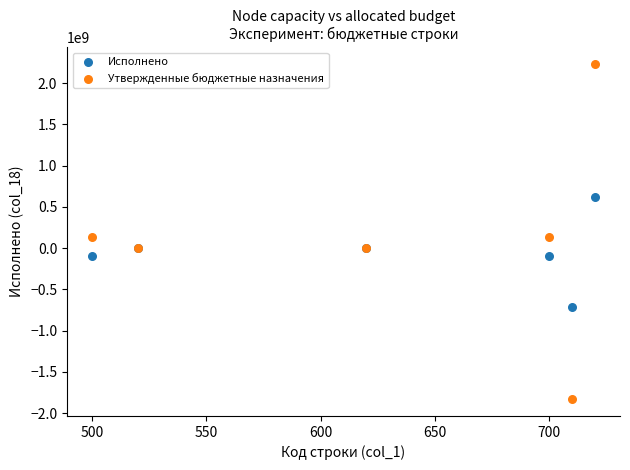

What is the X range (max minus min) for the scatter plot?

220.0